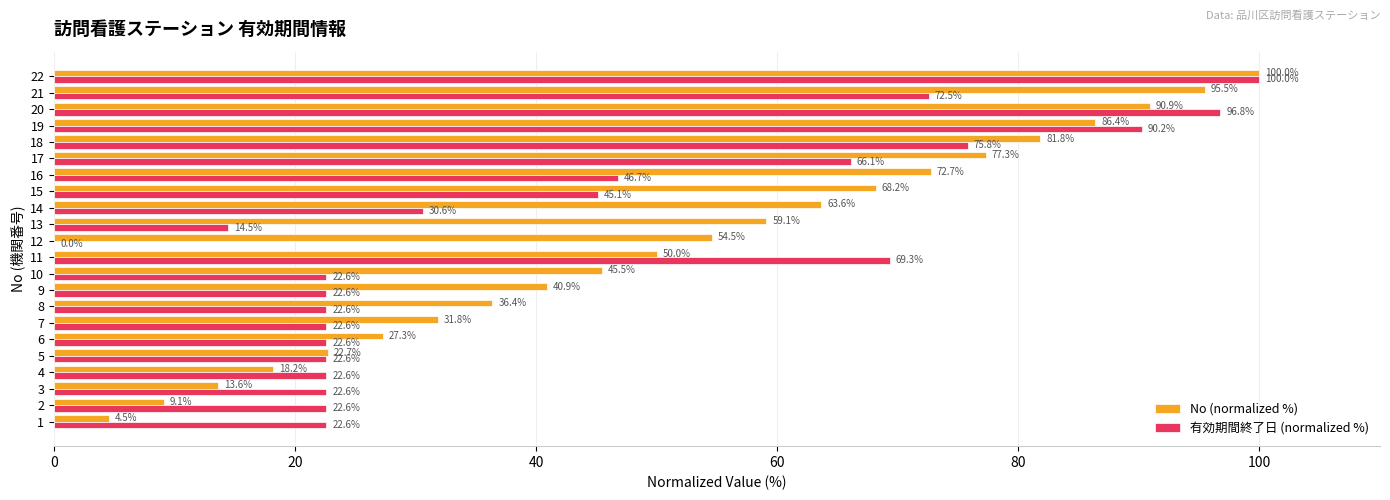

Where is 有効期間終了日 (normalized %) nearest to the value 50?

16